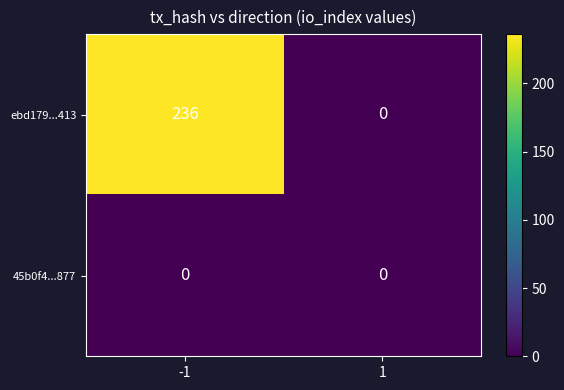

List the series in order of their peak value, lowest first.

45b0f4...877, ebd179...413